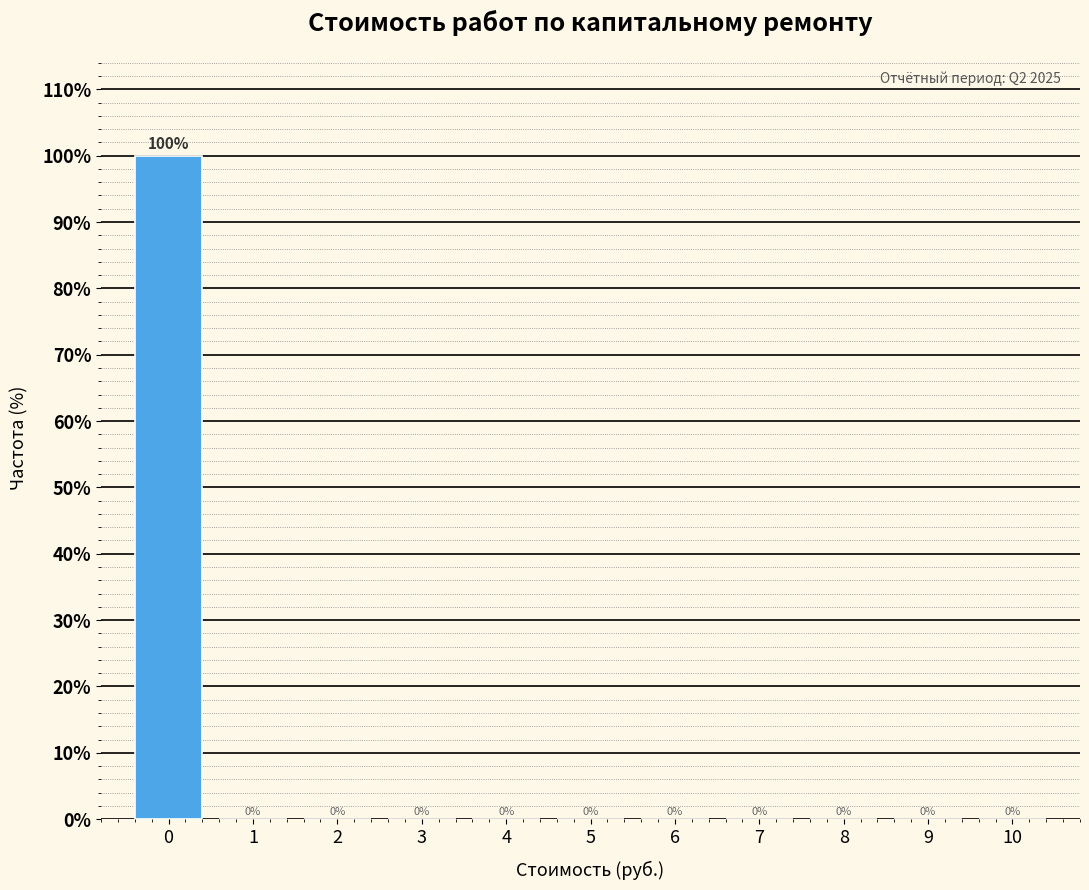

Reading left to right, what are all the values shown in this chart?

0=100	1=0	2=0	3=0	4=0	5=0	6=0	7=0	8=0	9=0	10=0